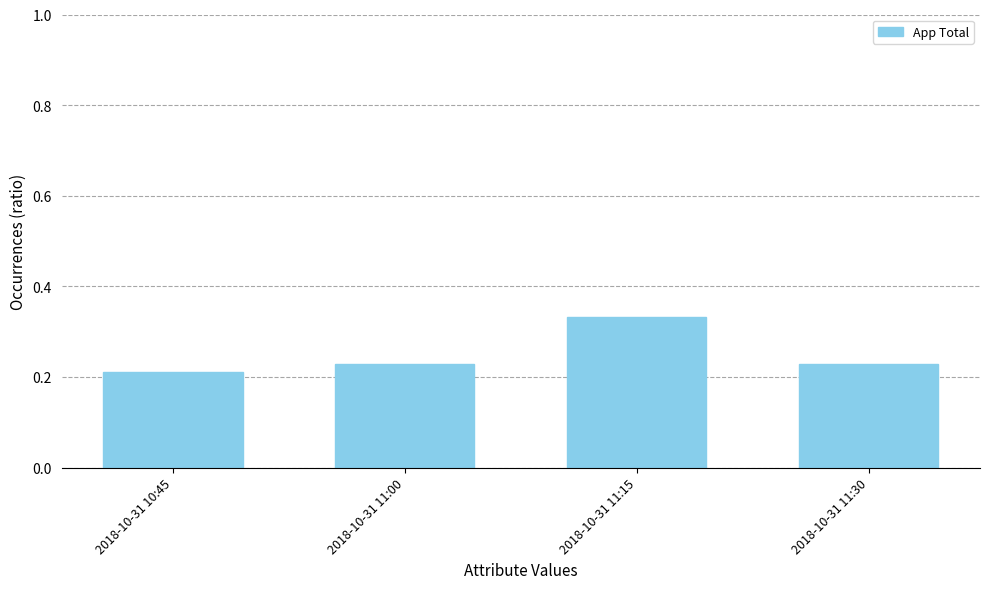

The chart shows a value of 0.4 at 2018-10-31 11:00. True or false?

False